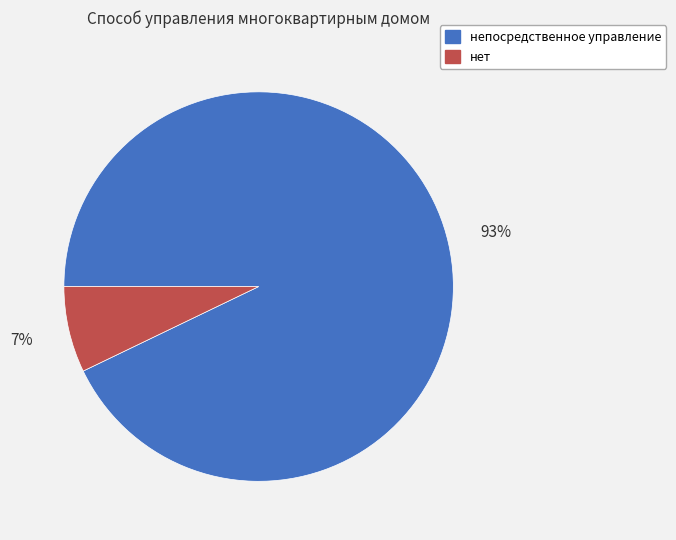

Approximately how many times larger is the value at нет compared to непосредственное управление?

0.1